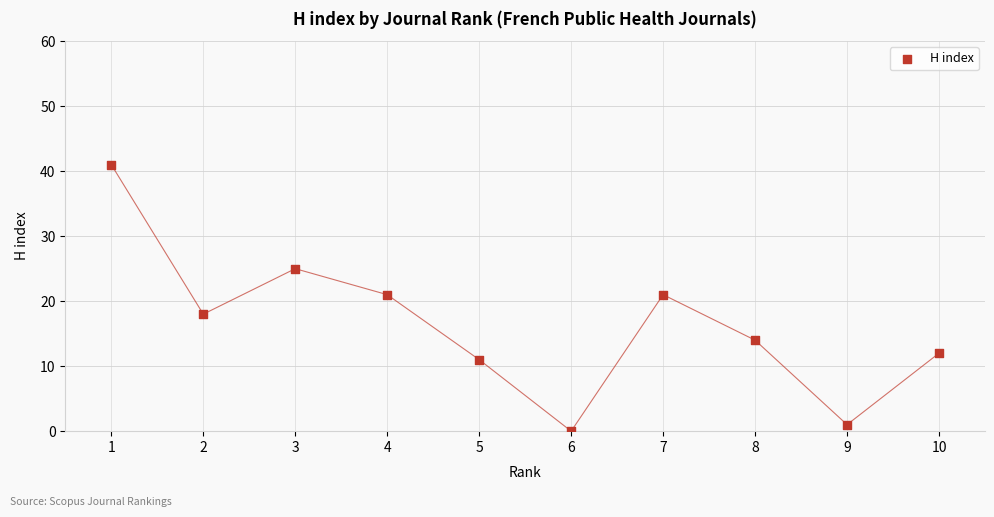

What is the average X value?

6